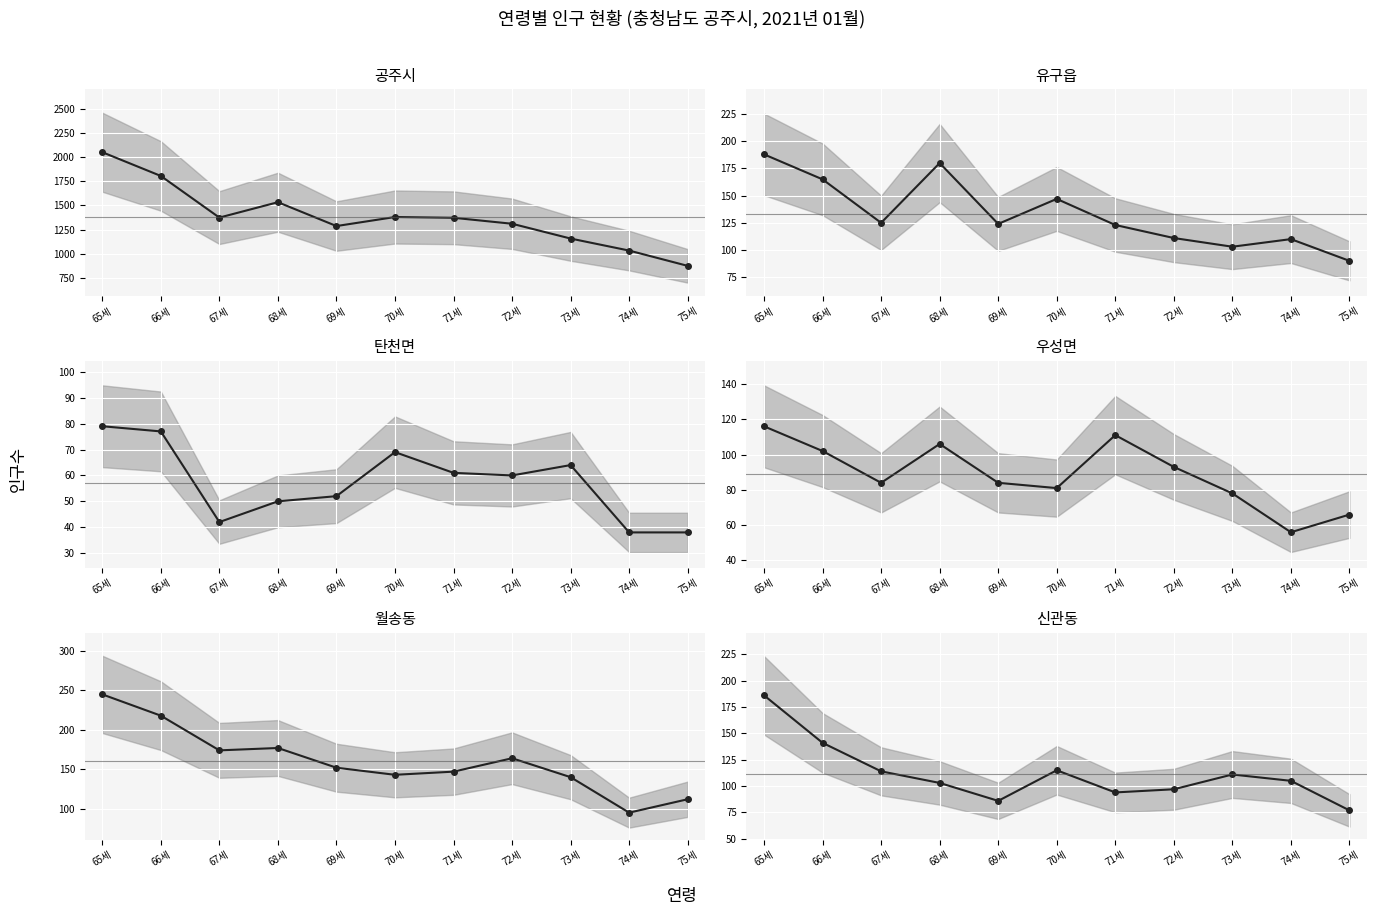

Read the 신관동 value at 68세, to the nearest 50.

100